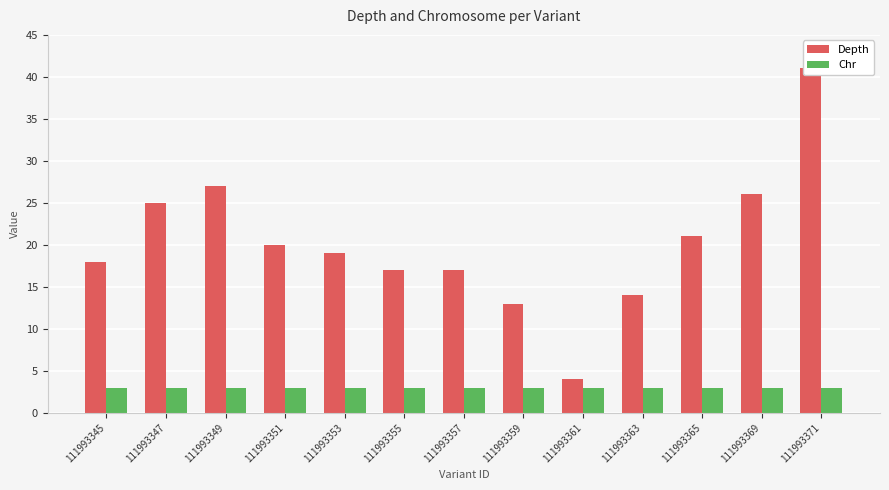

Rank the categories by Depth value from highest to lowest.

111993371, 111993349, 111993369, 111993347, 111993365, 111993351, 111993353, 111993345, 111993355, 111993357, 111993363, 111993359, 111993361